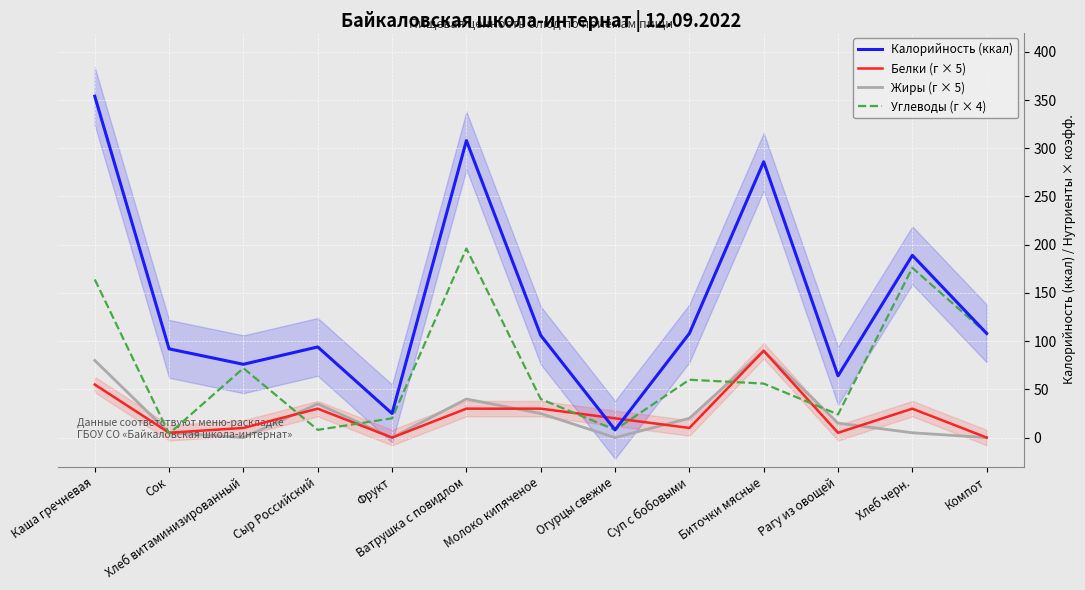

At which label does Калорийность (ккал) reach its minimum?

Огурцы свежие